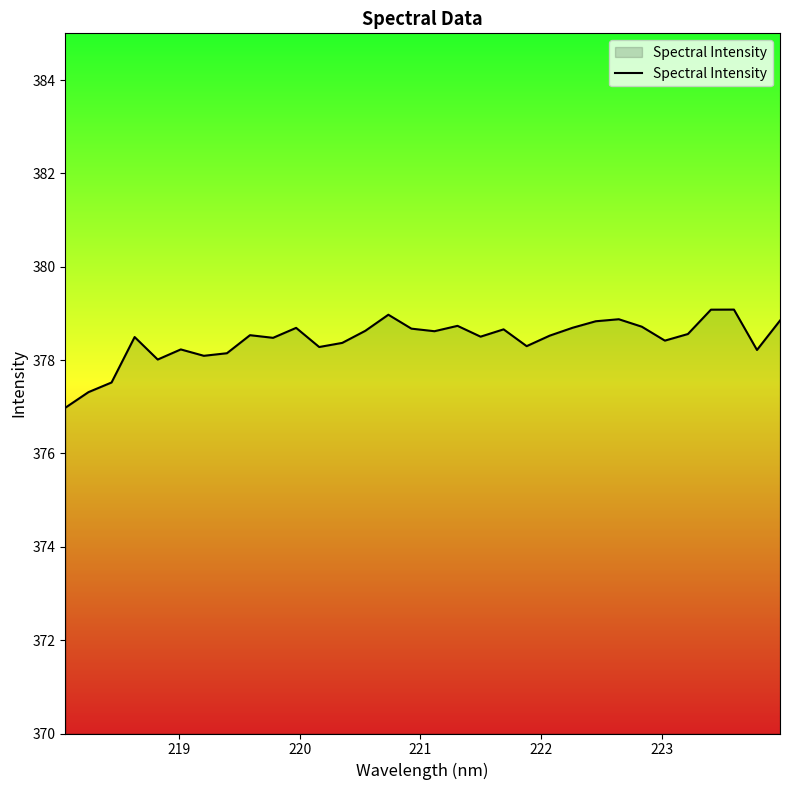

What is the maximum value shown in the chart?

379.1